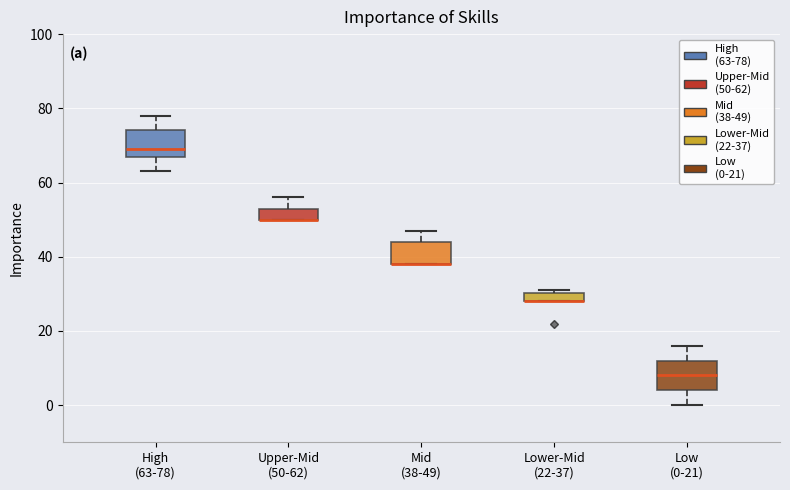

Where is the upper edge of the box for Upper-Mid (50-62) on the y-axis? The values are not printed on the chart, so give them approximately, as read against the axis.

54